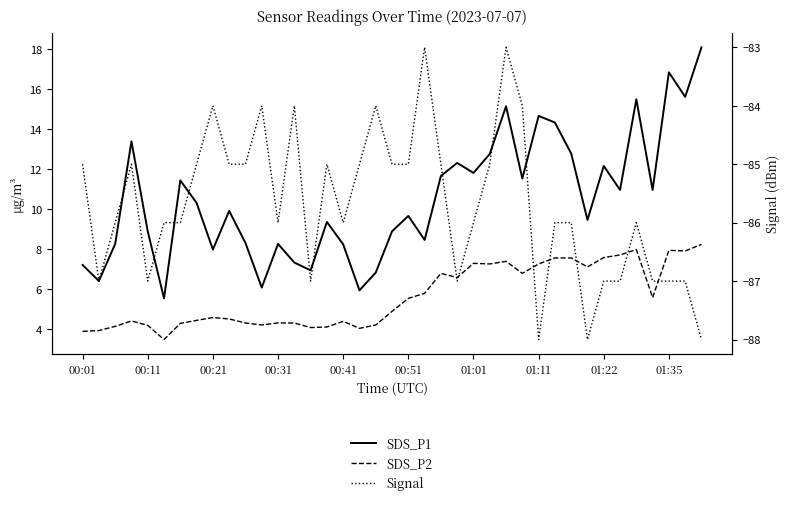

True or false: SDS_P1 and Signal intersect in this chart.

False